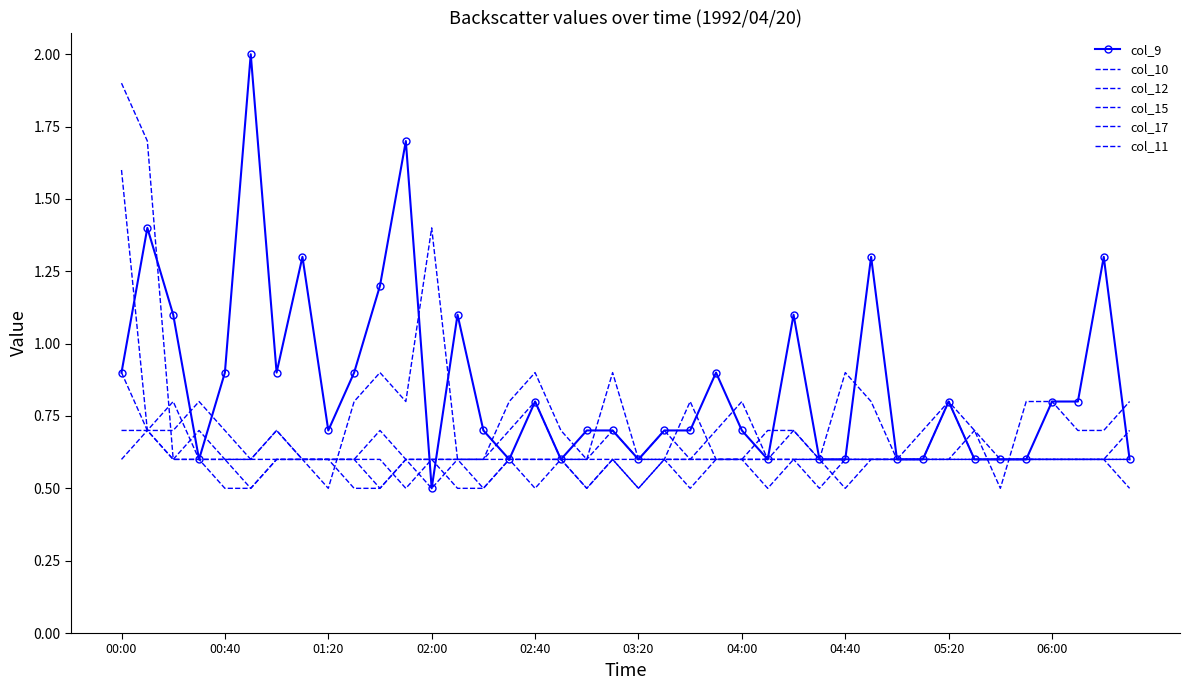

Reading left to right, what are all the values shown in this chart?

col_9: 0.9	1.4	1.1	0.6	0.9	2.0	0.9	1.3	0.7	0.9	1.2	1.7	0.5	1.1	0.7	0.6	0.8	0.6	0.7	0.7	0.6	0.7	0.7	0.9	0.7	0.6	1.1	0.6	0.6	1.3	0.6	0.6	0.8	0.6	0.6	0.6	0.8	0.8	1.3	0.6
col_10: 1.9	1.7	0.6	0.7	0.6	0.6	0.6	0.6	0.6	0.6	0.5	0.6	0.6	0.6	0.5	0.6	0.6	0.6	0.5	0.6	0.6	0.6	0.6	0.6	0.6	0.5	0.6	0.6	0.6	0.6	0.6	0.6	0.8	0.6	0.6	0.6	0.6	0.6	0.6	0.5
col_12: 1.6	0.7	0.6	0.6	0.5	0.5	0.6	0.6	0.6	0.6	0.6	0.5	0.6	0.6	0.6	0.6	0.5	0.6	0.5	0.6	0.5	0.6	0.5	0.6	0.6	0.6	0.6	0.5	0.6	0.6	0.6	0.6	0.6	0.6	0.6	0.6	0.6	0.6	0.6	0.6
col_15: 0.6	0.7	0.7	0.8	0.7	0.6	0.7	0.6	0.5	0.8	0.9	0.8	1.4	0.6	0.6	0.8	0.9	0.7	0.6	0.9	0.6	0.7	0.6	0.7	0.8	0.6	0.7	0.6	0.5	0.6	0.6	0.7	0.8	0.7	0.5	0.8	0.8	0.7	0.7	0.8
col_17: 0.7	0.7	0.8	0.6	0.6	0.6	0.7	0.6	0.6	0.6	0.7	0.6	0.5	0.6	0.6	0.7	0.8	0.6	0.6	0.7	0.6	0.6	0.8	0.6	0.6	0.7	0.7	0.6	0.9	0.8	0.6	0.6	0.6	0.7	0.6	0.6	0.6	0.6	0.6	0.7
col_11: 0.9	0.7	0.6	0.6	0.6	0.5	0.6	0.6	0.6	0.5	0.5	0.6	0.6	0.5	0.5	0.6	0.6	0.6	0.6	0.6	0.5	0.6	0.6	0.6	0.6	0.6	0.6	0.6	0.6	0.6	0.6	0.6	0.6	0.6	0.6	0.6	0.6	0.6	0.6	0.6